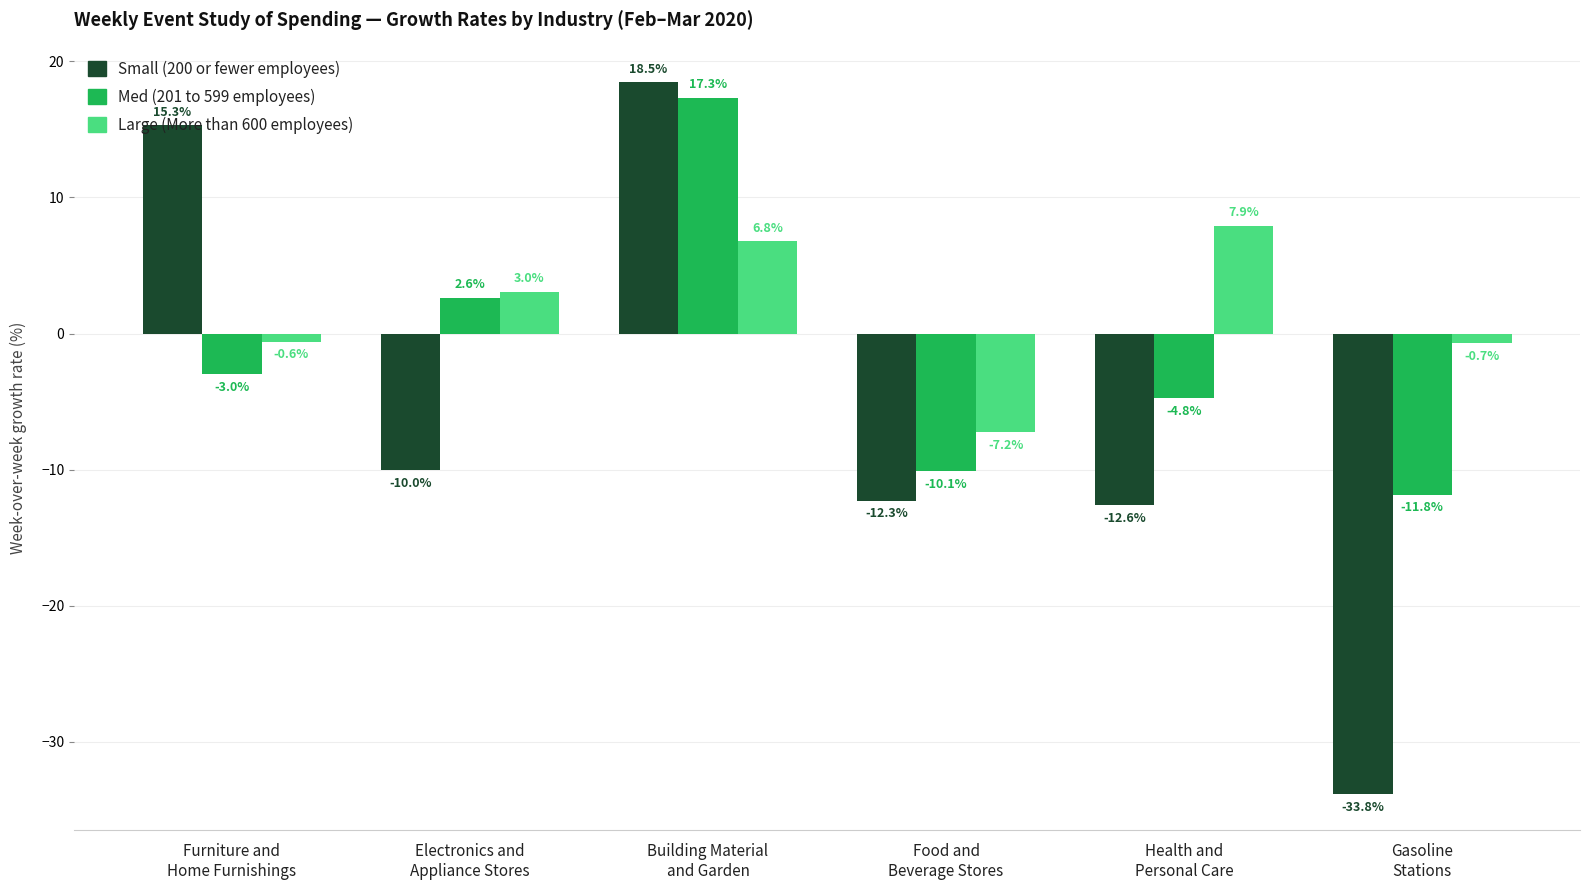

Is it true that Small (200 or fewer employees) equals 8.0 at Furniture and
Home Furnishings?

False